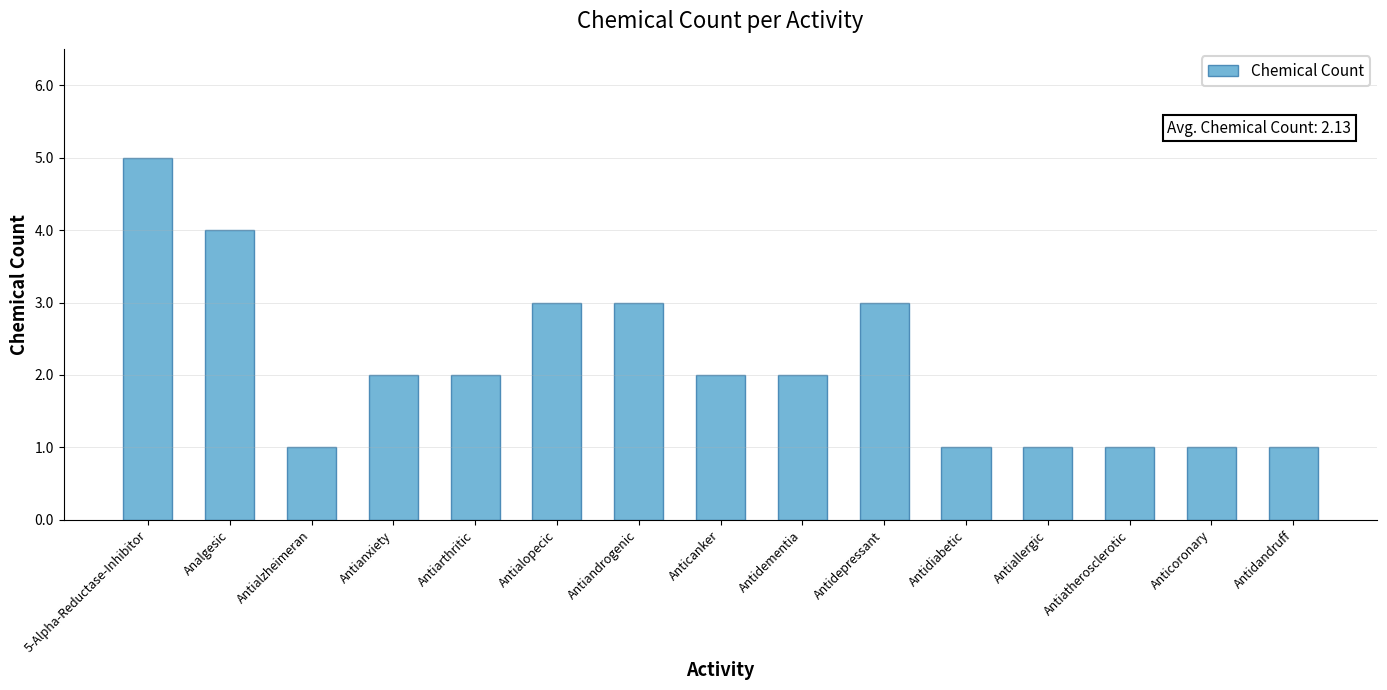

What is the maximum value shown in the chart?

5